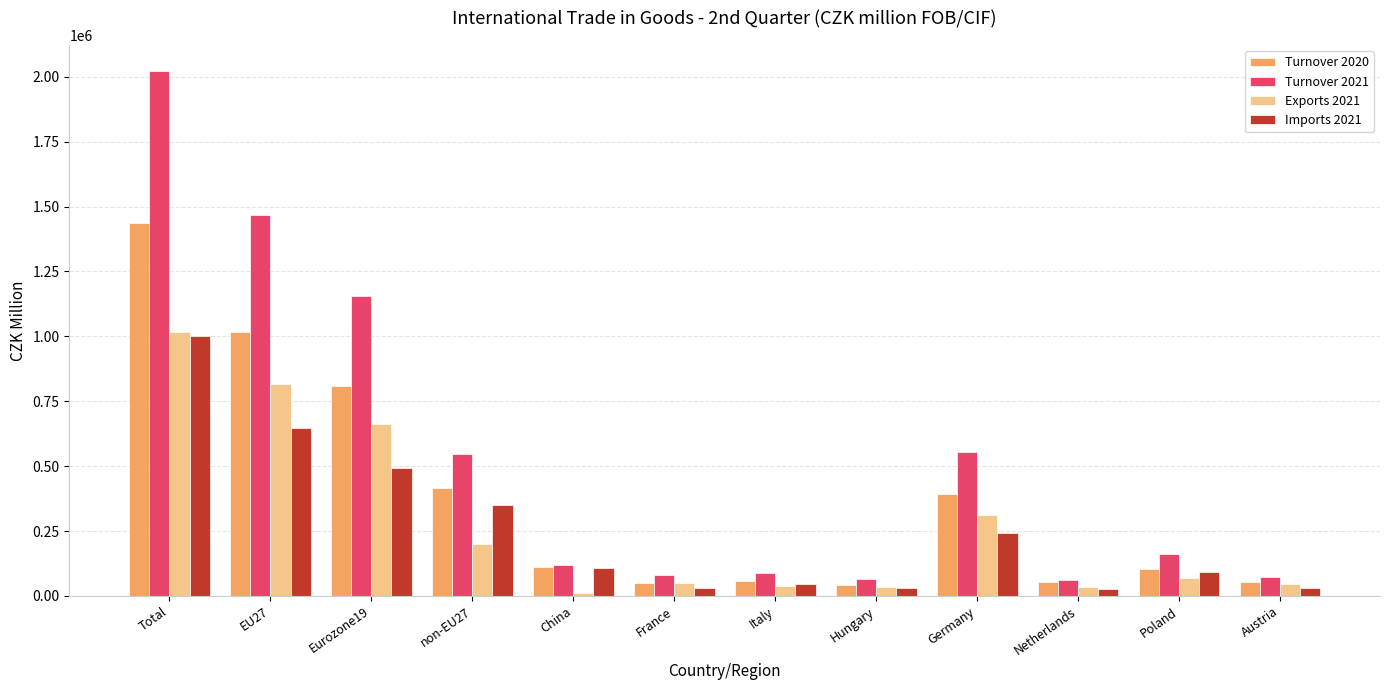

At EU27, list the series in order from largest to smallest.

Turnover 2021, Turnover 2020, Exports 2021, Imports 2021